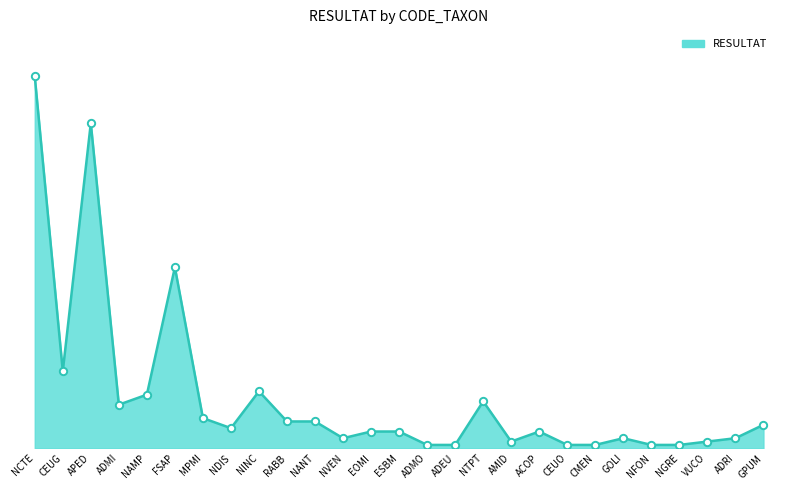

Is this an area chart (filled region under the line)?

Yes